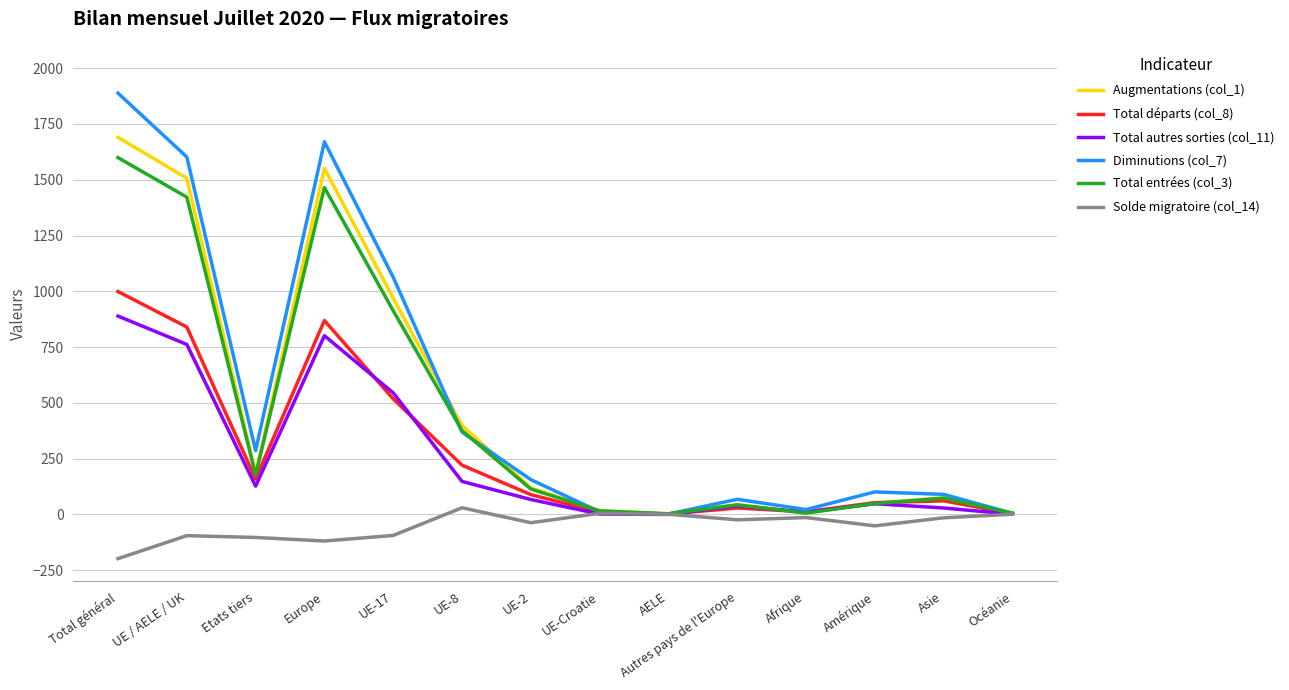

The value of Diminutions (col_7) at UE-8 is 369. True or false?

True